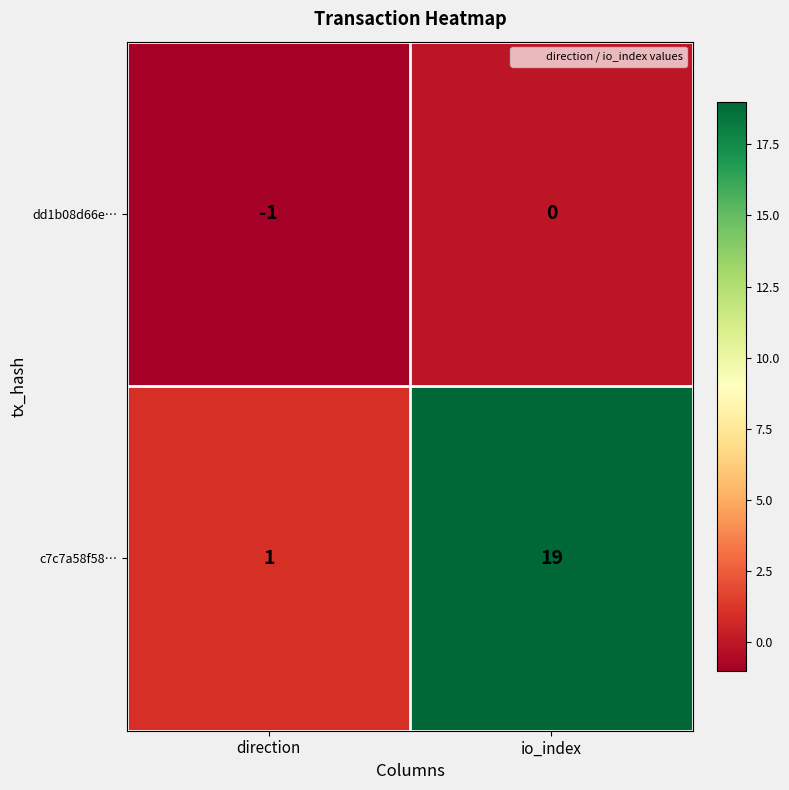

Reading left to right, transcribe all the data shown in this chart.

dd1b08d66e…: -1	0
c7c7a58f58…: 1	19